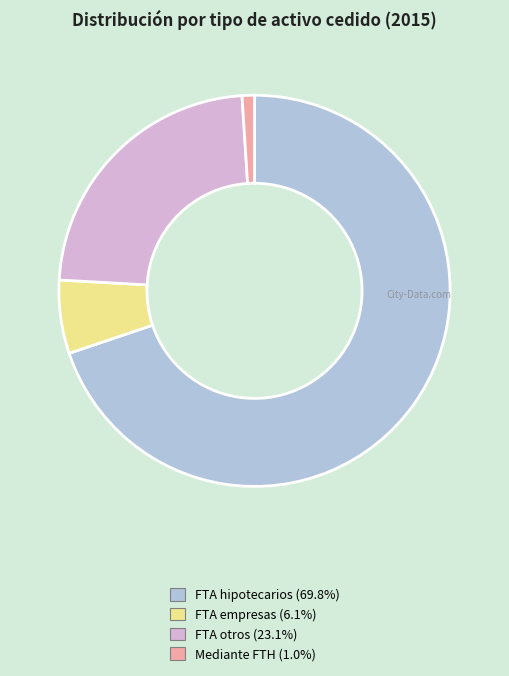

Approximately how many times larger is the value at FTA hipotecarios compared to FTA otros?

3.0